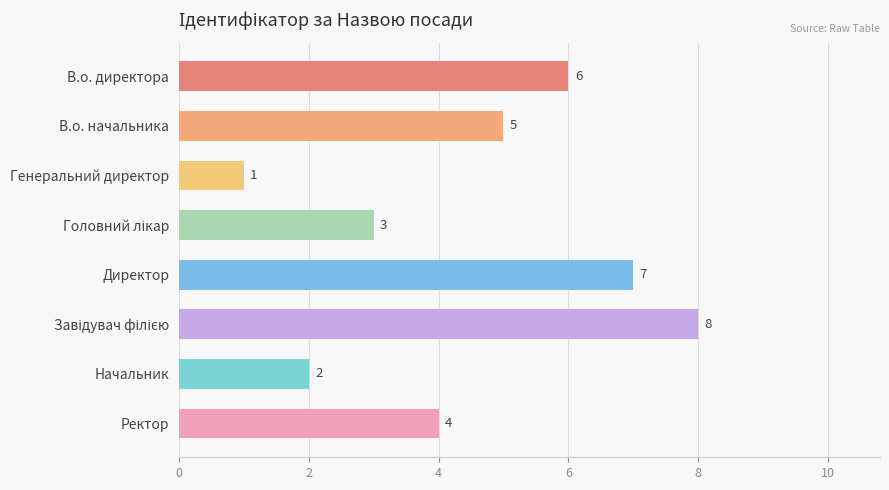

What is the label of the 4th bar from the bottom?

Директор